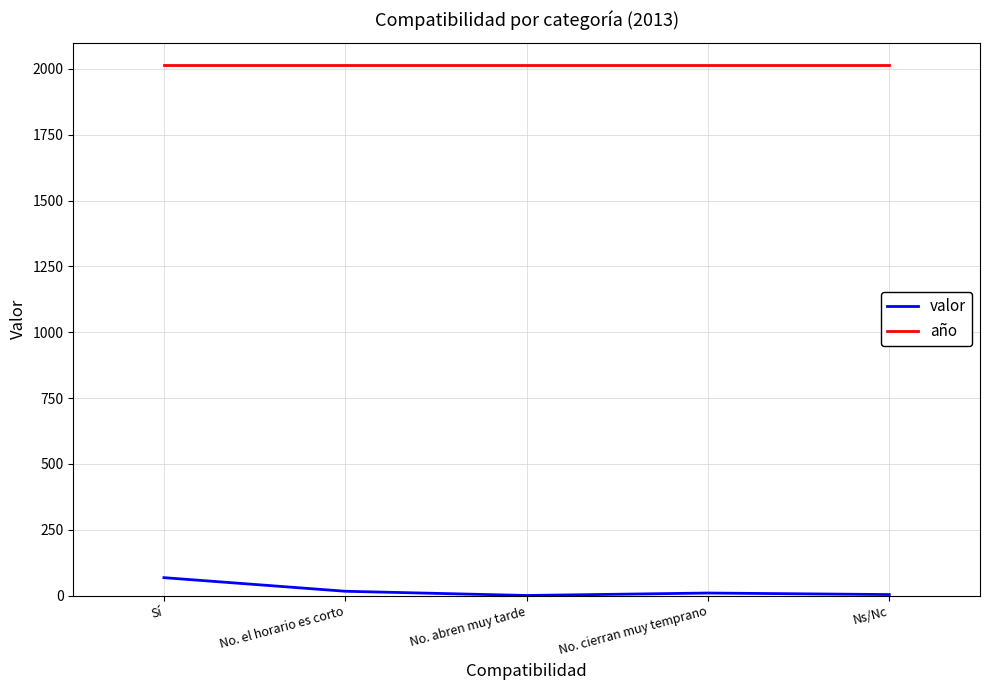

What is the spread (max minus min) of values at No. abren muy tarde?

2012.3